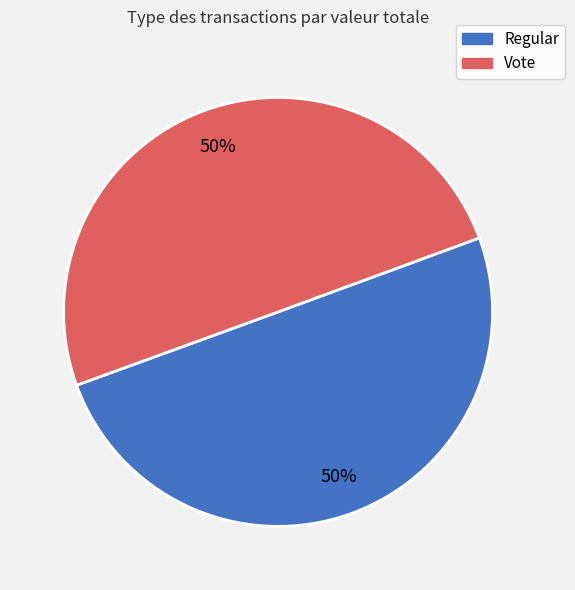

To the nearest percent, what is the average slice percentage?

50%